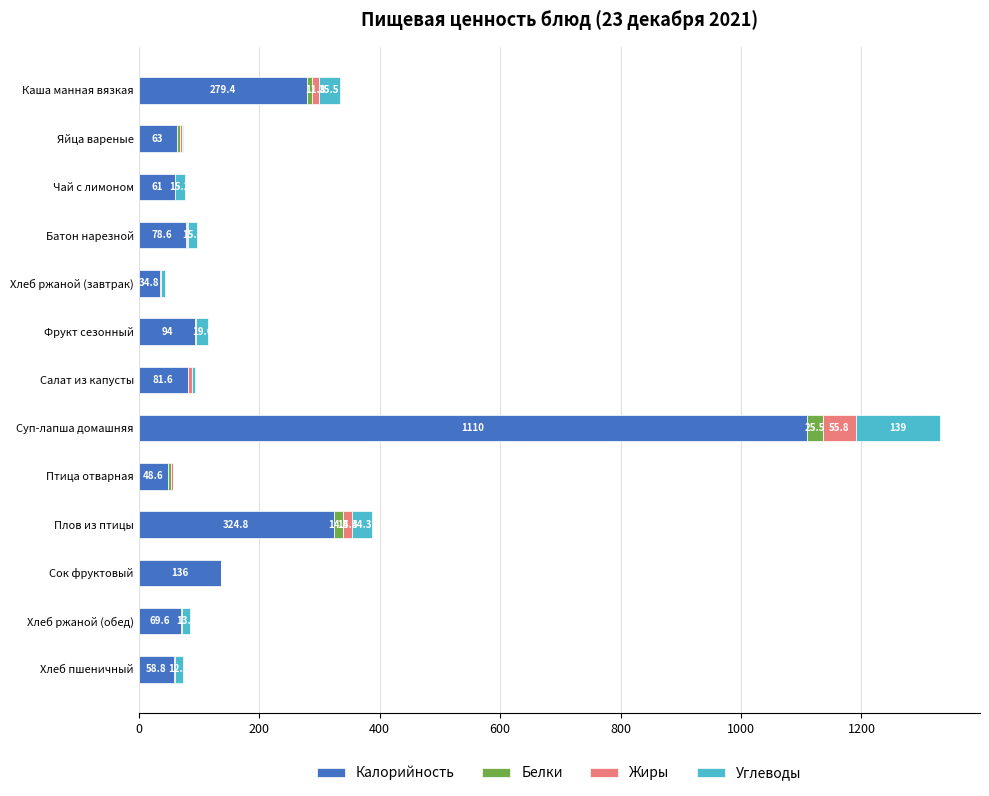

Which category has the highest value in the Калорийность series?

Суп-лапша домашняя